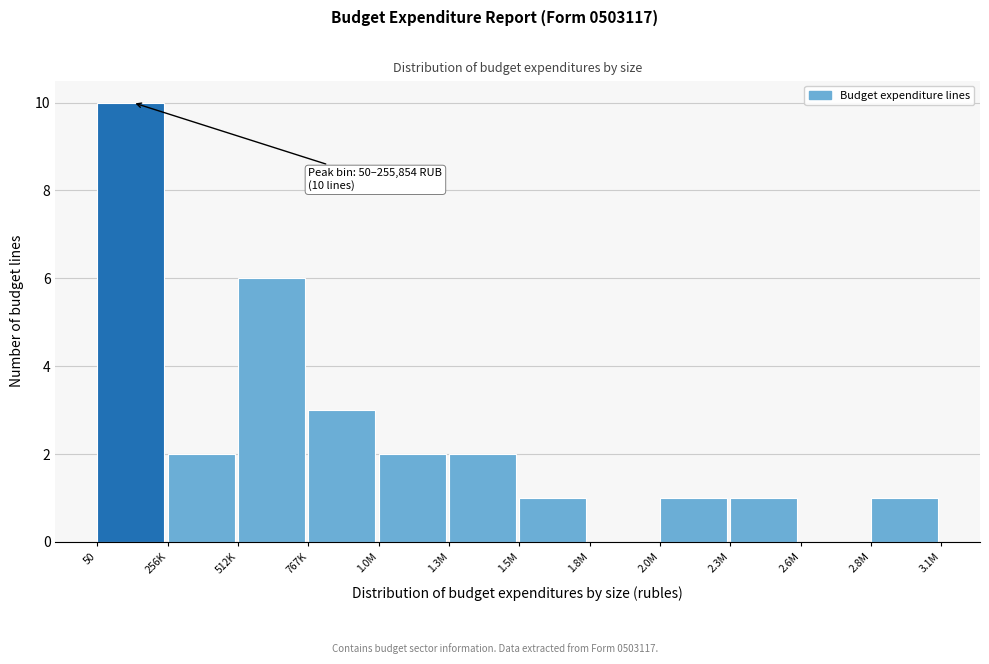

Reading left to right, list all the values displayed in this chart.

50=10	256K=2	512K=6	767K=3	1.0M=2	1.3M=2	1.5M=1	1.8M=0	2.0M=1	2.3M=1	2.6M=0	2.8M=1